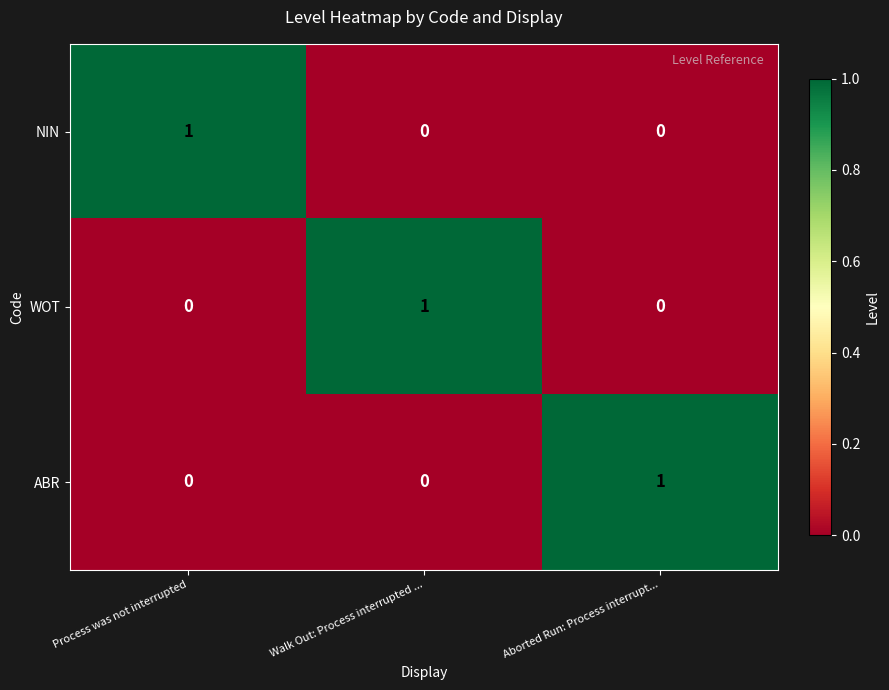

Which category has the highest value in the NIN series?

Process was not interrupted